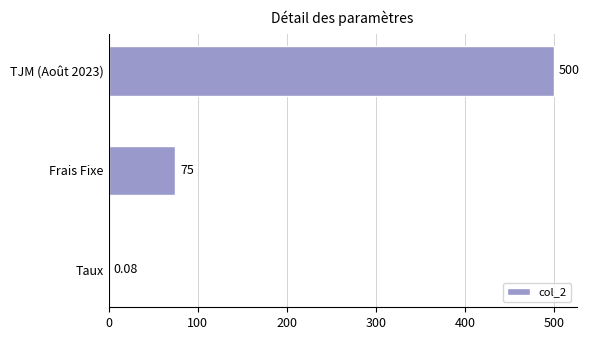

Which has a higher value, TJM (Août 2023) or Taux?

TJM (Août 2023)